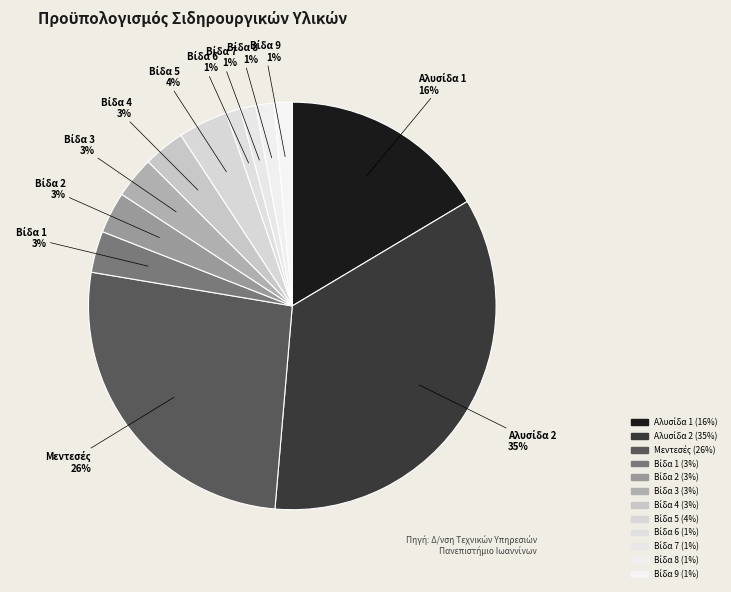

Is there a majority slice in this chart?

No